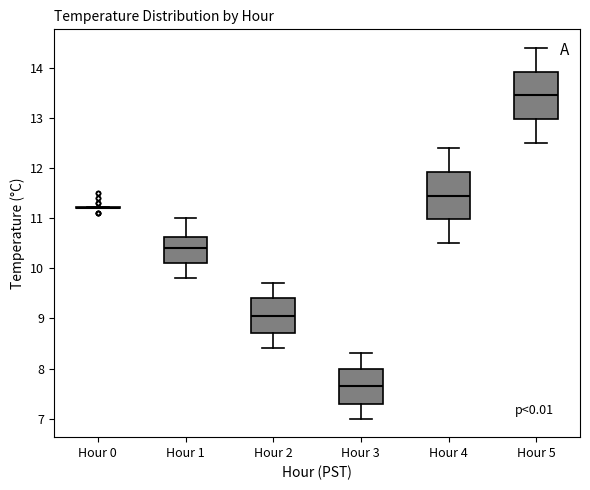

Reading left to right, transcribe this box plot: for each box, give where its median line is, the range the box spans, and where its two whiskers end, as read against the y-axis. The values are not printed on the chart, so give them approximately, as read against the axis.

Hour 0: box collapsed to a line at 11.2, whiskers 11.2 to 11.2
Hour 1: median 10.4, box 10.1 to 10.6, whiskers 9.8 to 11.0
Hour 2: median 9.1, box 8.7 to 9.4, whiskers 8.4 to 9.7
Hour 3: median 7.7, box 7.3 to 8.0, whiskers 7.0 to 8.3
Hour 4: median 11.5, box 11.0 to 11.9, whiskers 10.5 to 12.4
Hour 5: median 13.5, box 13.0 to 13.9, whiskers 12.5 to 14.4